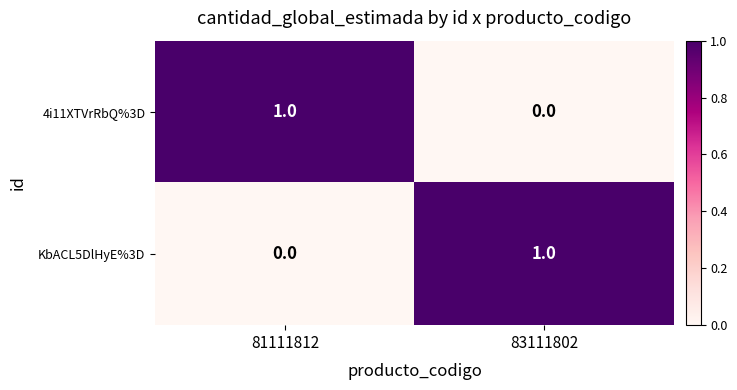

Rank the series at 81111812 from lowest to highest value.

KbACL5DlHyE%3D, 4i11XTVrRbQ%3D